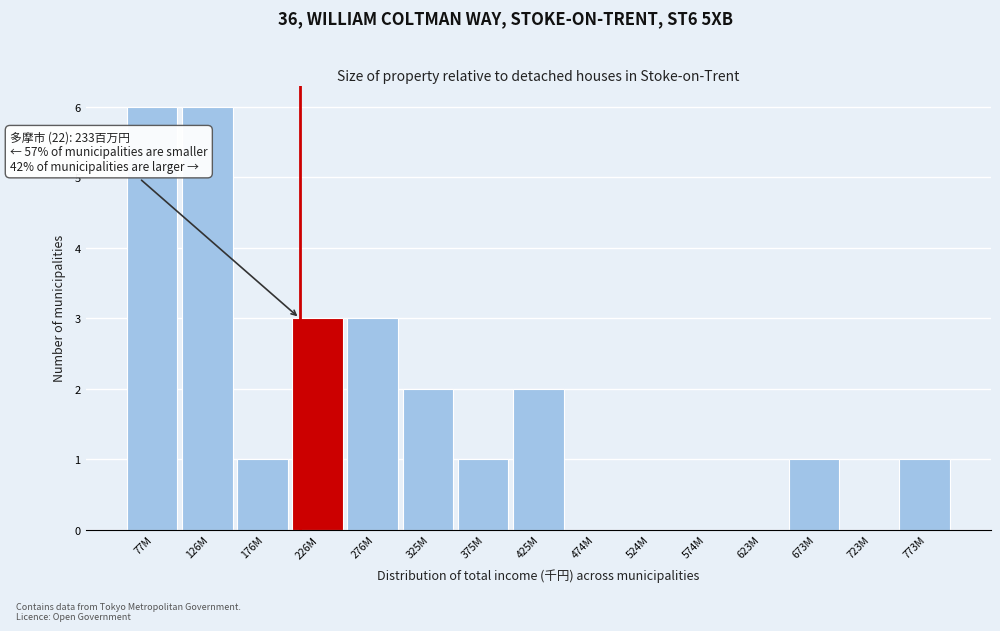

Reading left to right, list all the values displayed in this chart.

77M=6	126M=6	176M=1	226M=3	276M=3	325M=2	375M=1	425M=2	474M=0	524M=0	574M=0	623M=0	673M=1	723M=0	773M=1